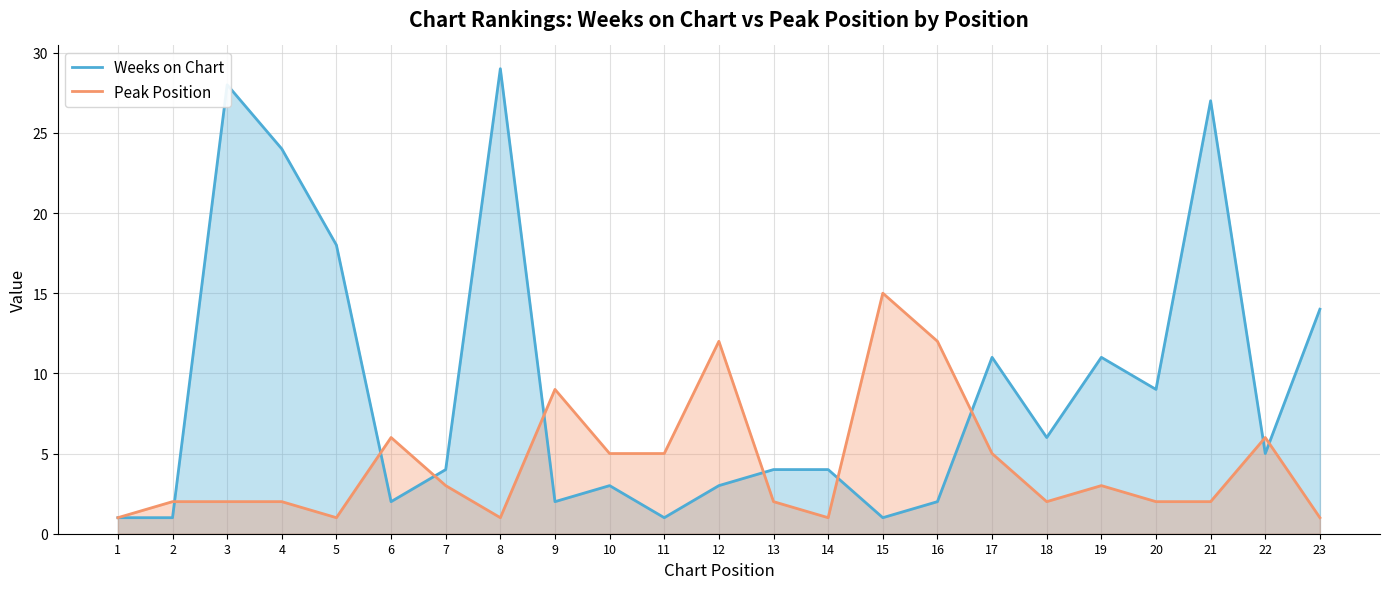

At which category does Weeks on Chart reach its first local peak?

3